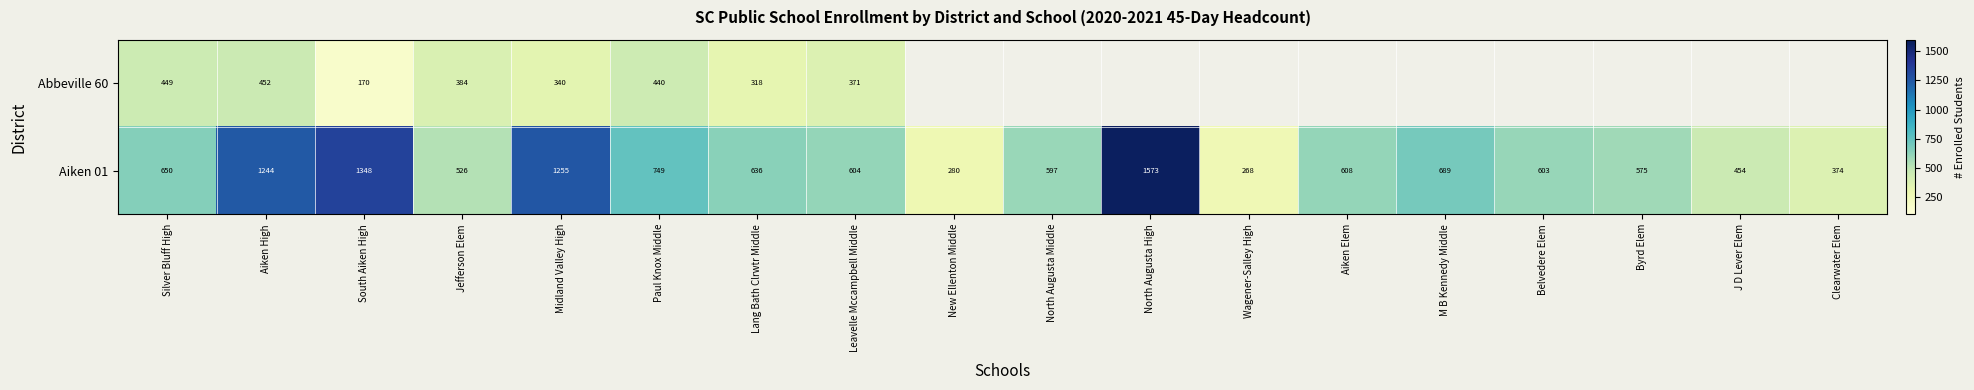

List the series in order of their peak value, lowest first.

Abbeville 60, Aiken 01